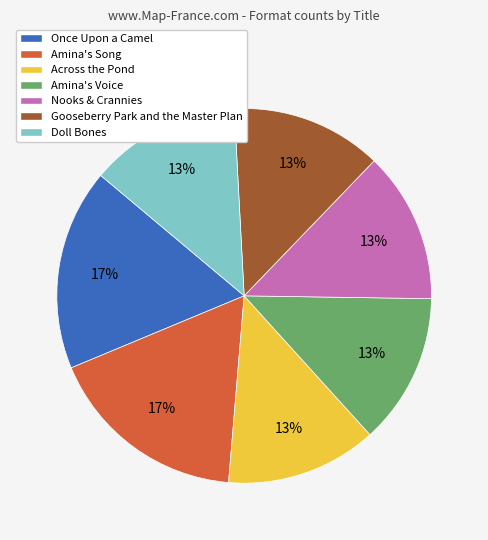

To the nearest percent, what percentage of the pie is Nooks & Crannies?

13%